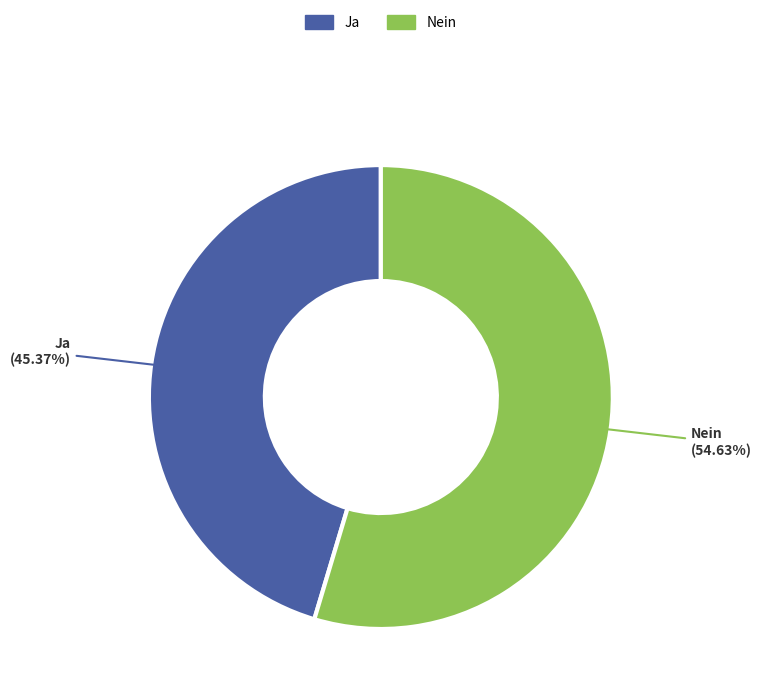

Does any single category account for the majority?

Yes